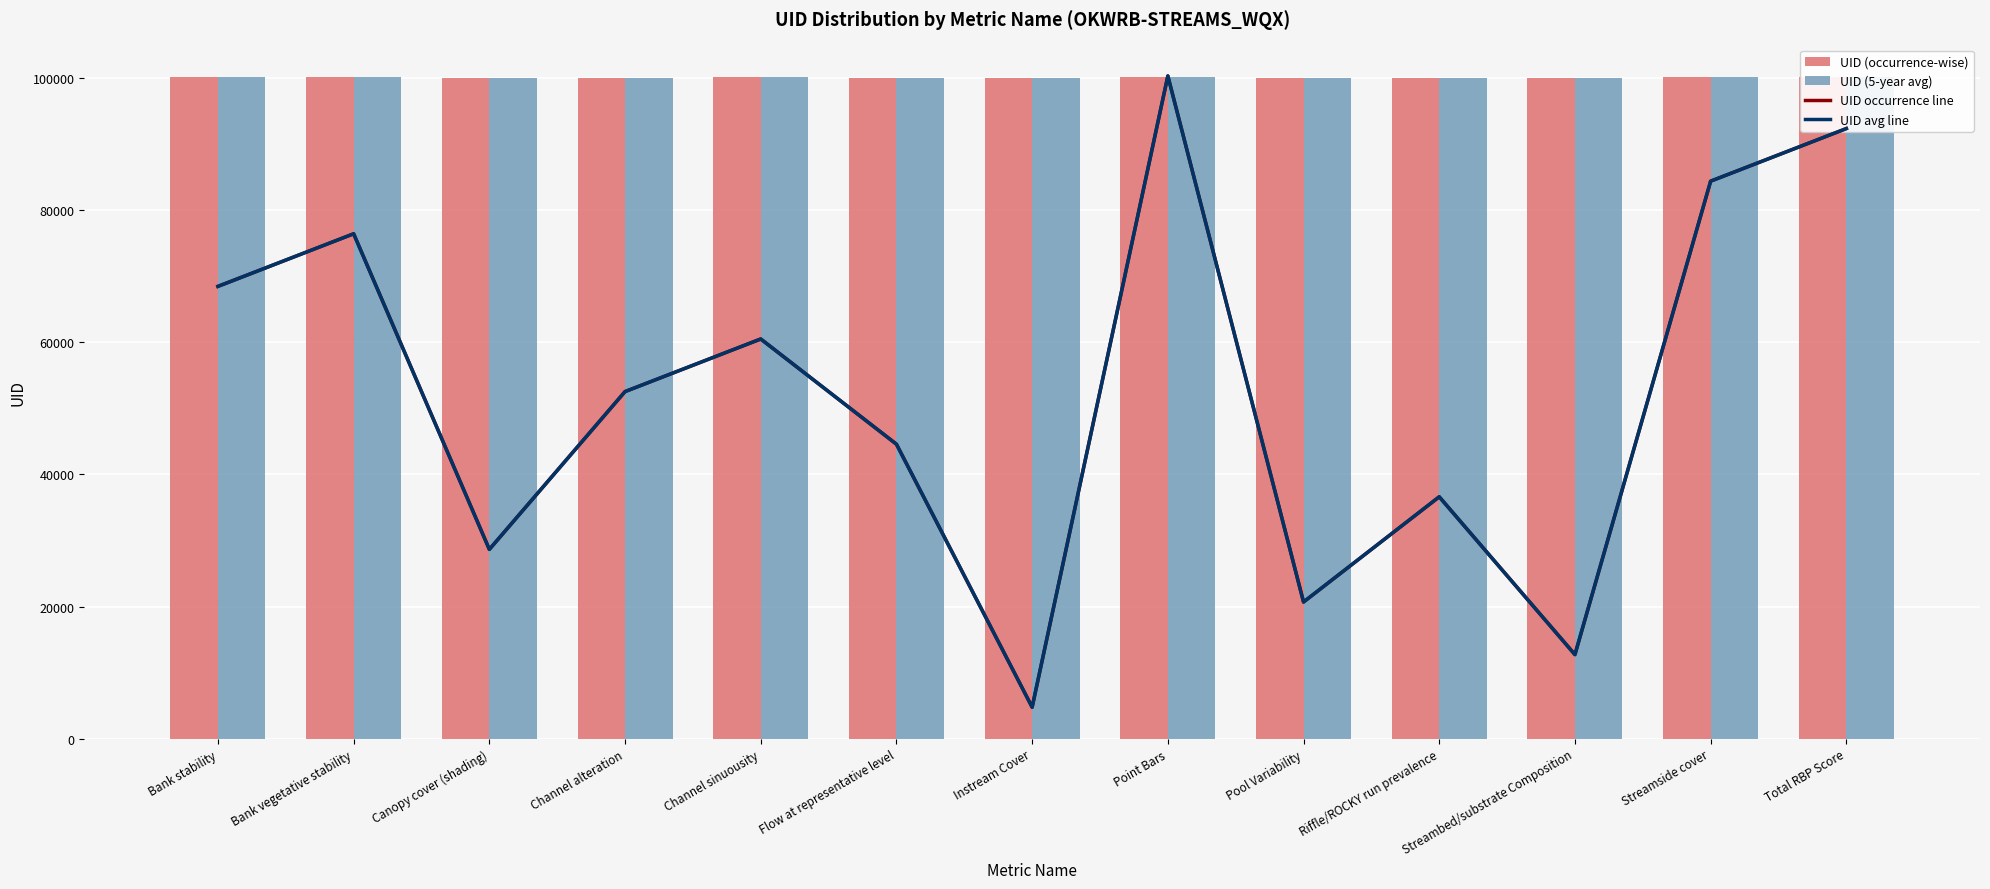

What is the sum of the UID avg line values at Pool Variability and Bank stability?

200010